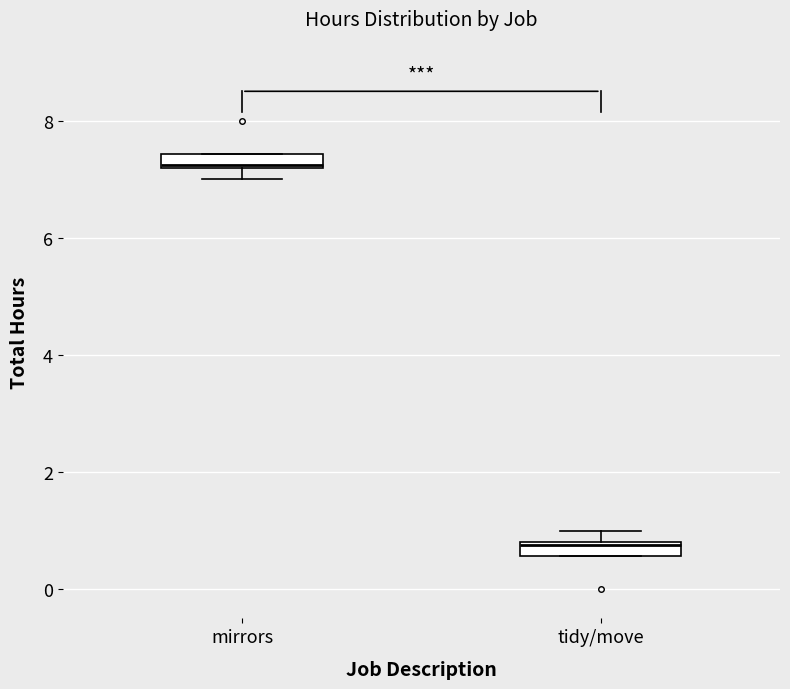

Which box's median line is the lowest?

tidy/move